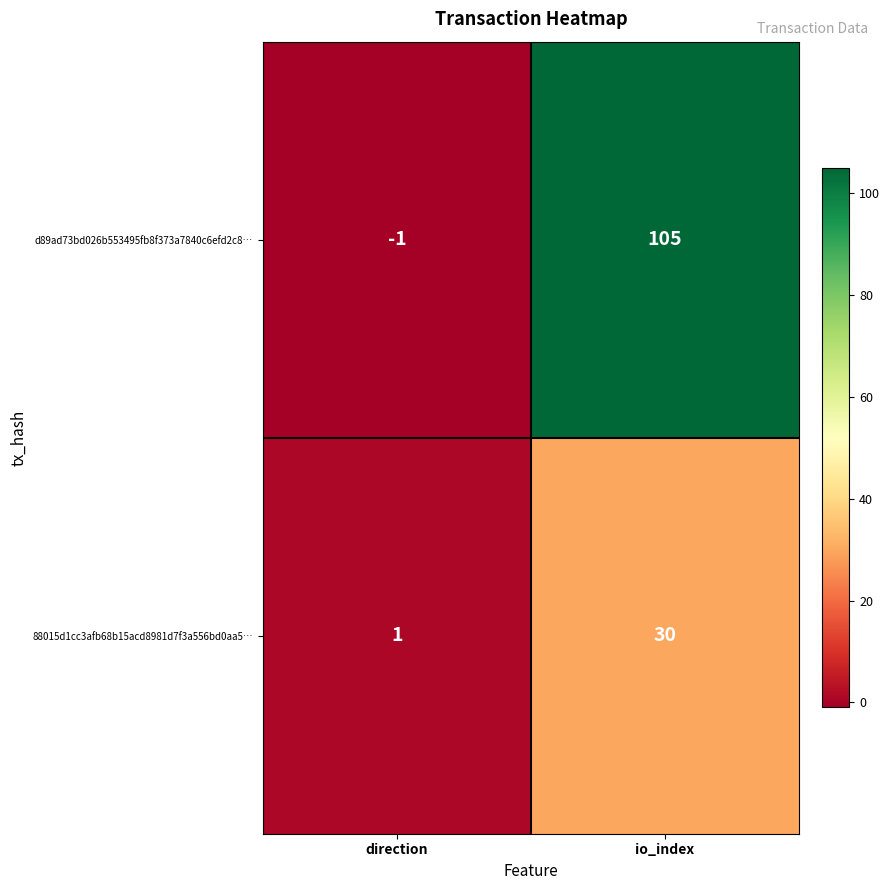

The value of 88015d1cc3afb68b15acd8981d7f3a556bd0aa5… at direction is 1. True or false?

True